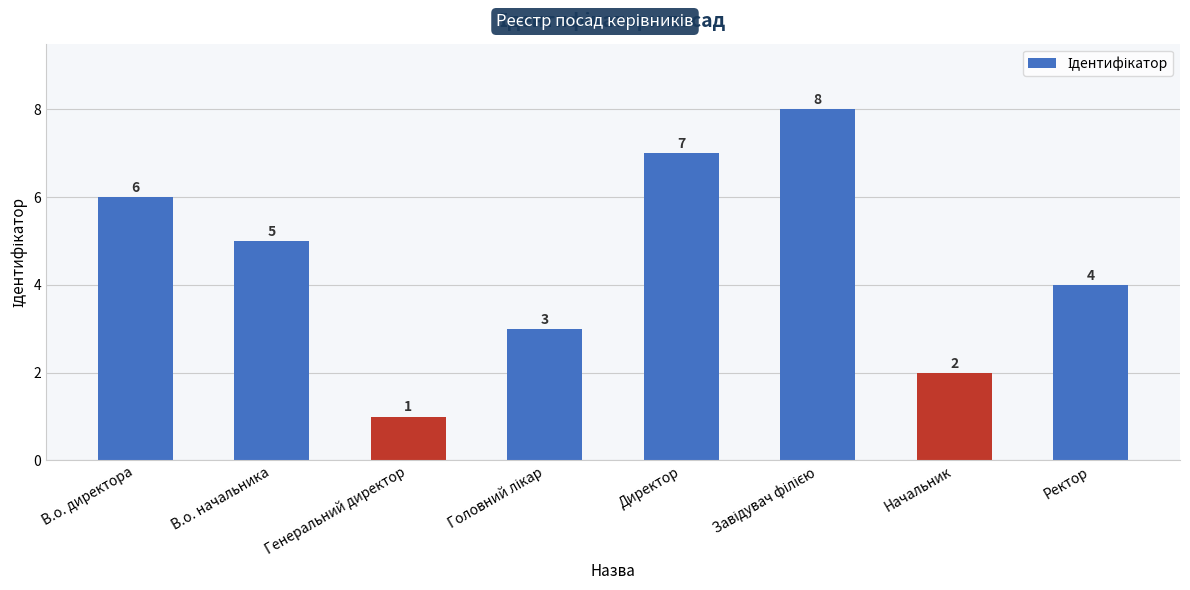

What is the change in value from В.о. директора to Начальник?

-4